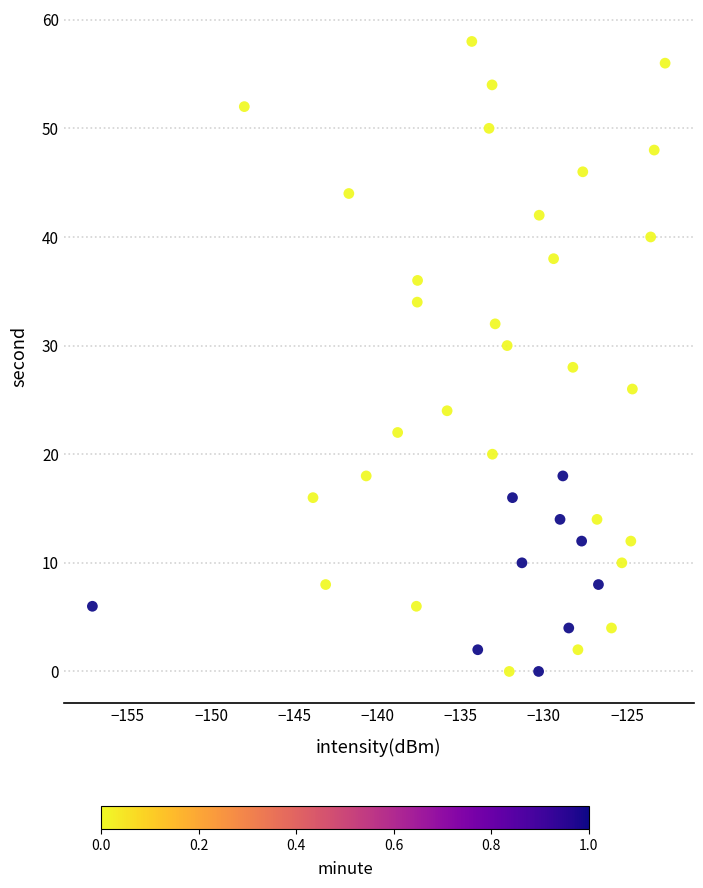

What is the range of Y values (max minus min)?

58